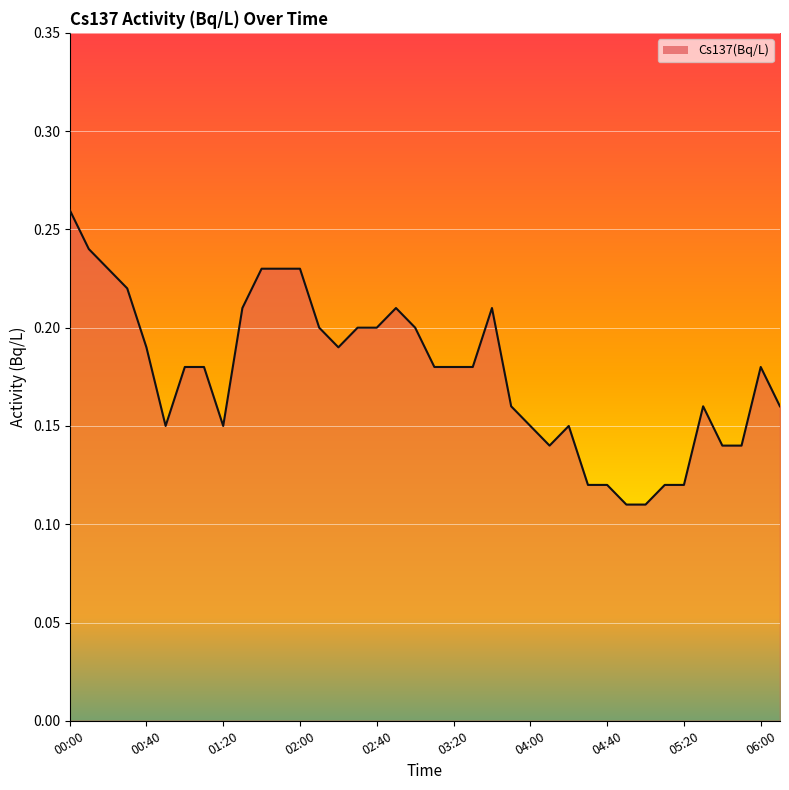

How many lines are shown in the chart?

1